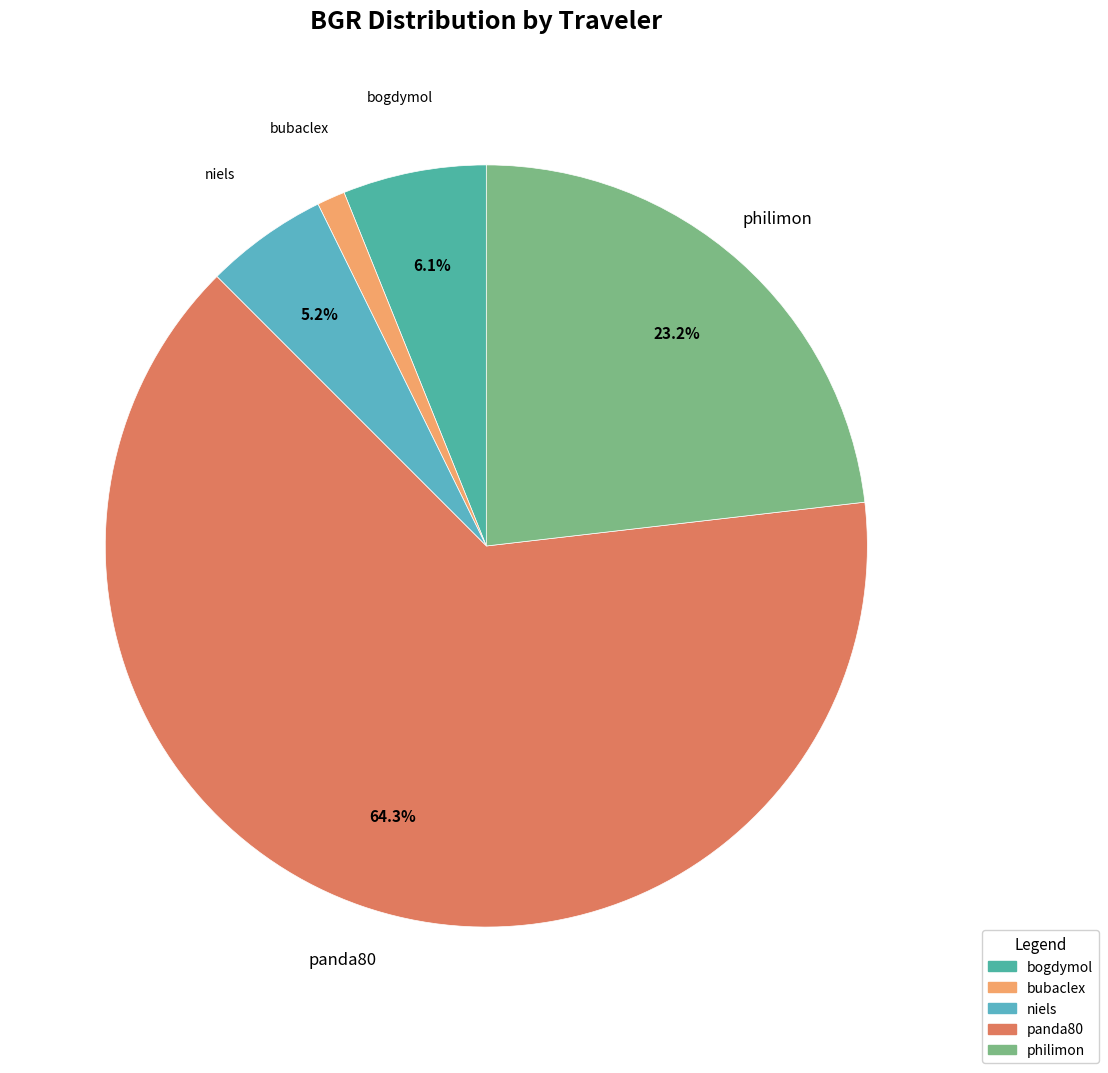

Approximately how many times larger is the value at niels compared to philimon?

0.2